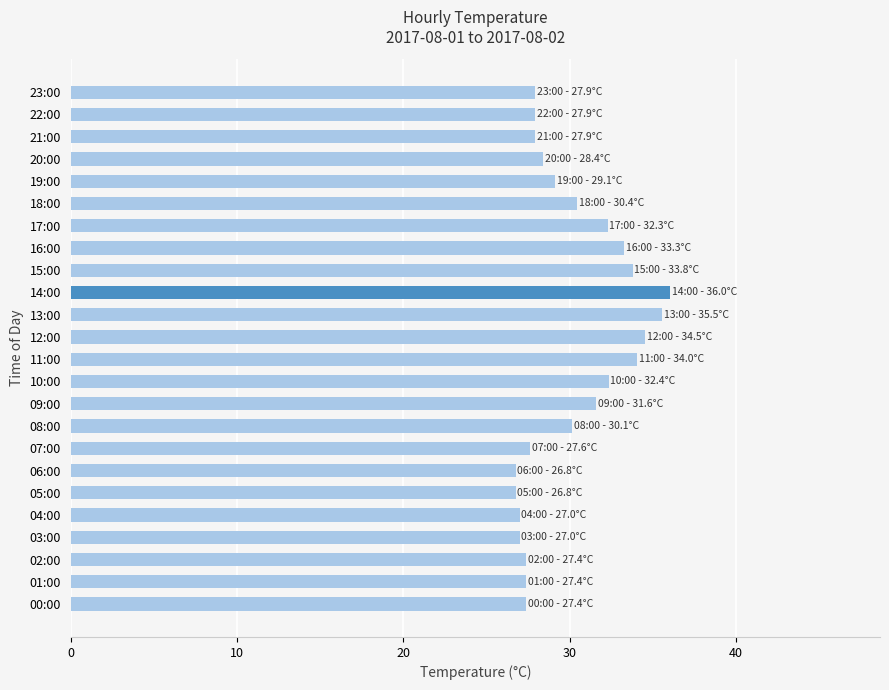

How many values are below 29?

12